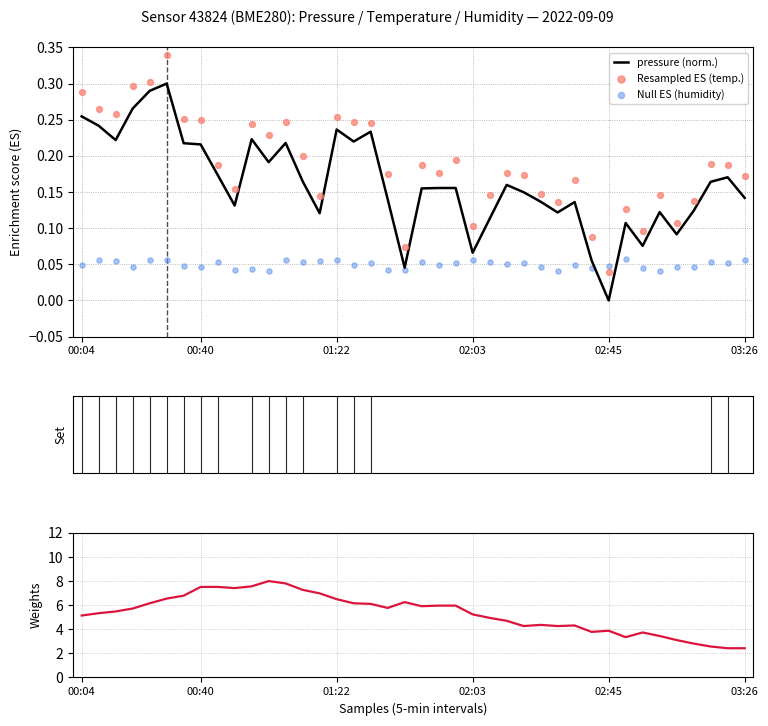

At which category is the sum across all series the highest?

11